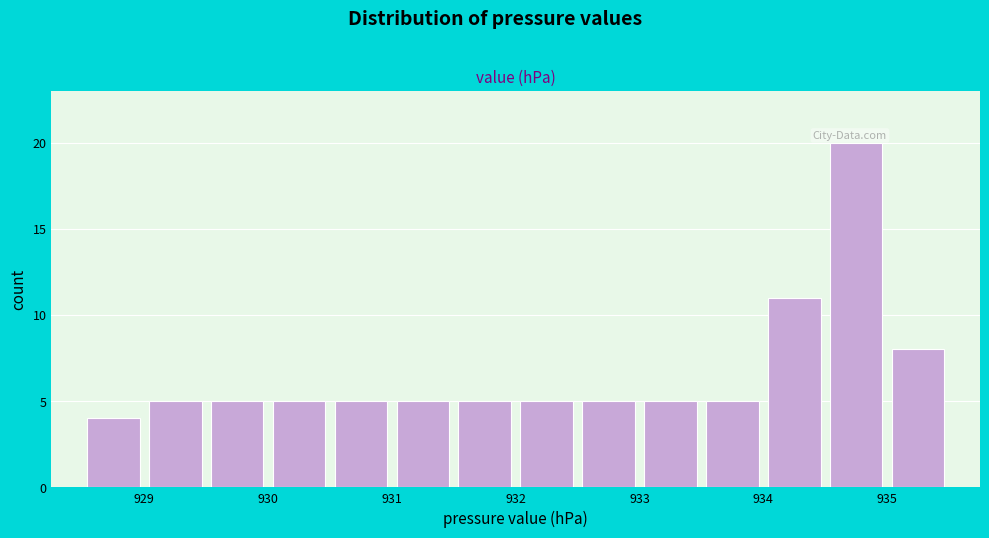

How tall is the bar that spans 929.0 to 929.5 on the x-axis? The values are not printed on the chart, so give them approximately, as read against the axis.

5